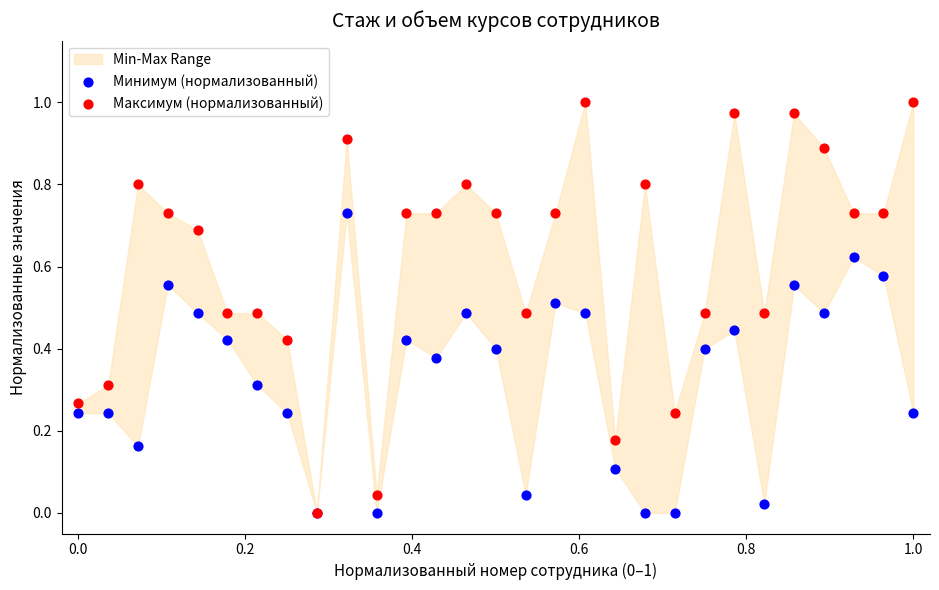

Which series contains the highest Y value?

Максимум (нормализованный)